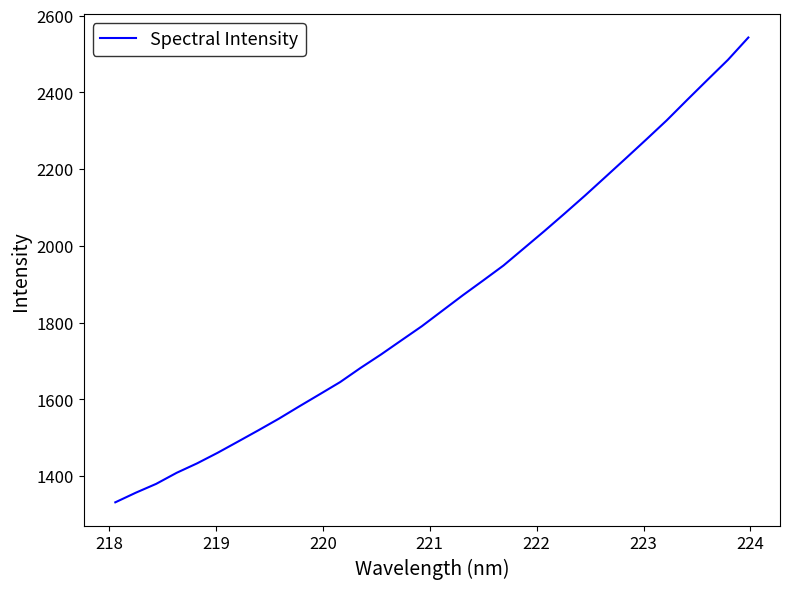

What is the greatest value displayed?

2543.0